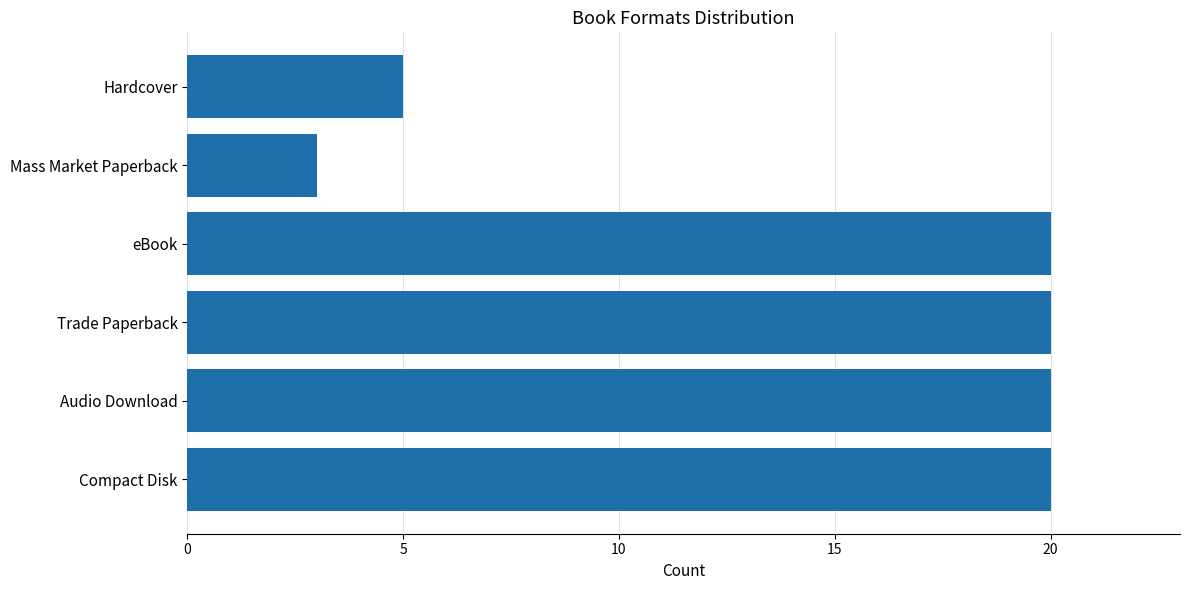

Reading bottom to top, transcribe all the data shown in this chart.

20	20	20	20	3	5